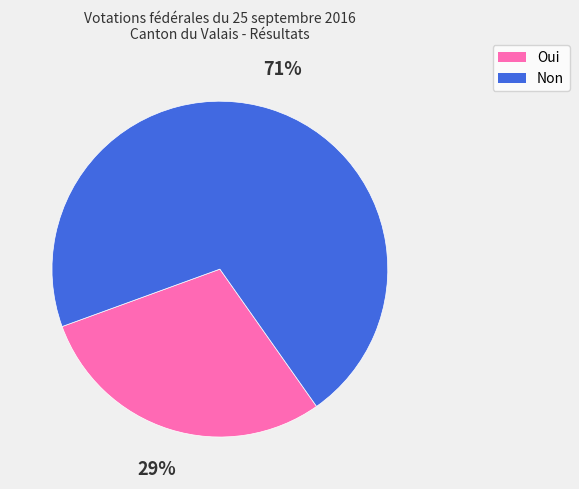

Which category accounts for the majority?

Non